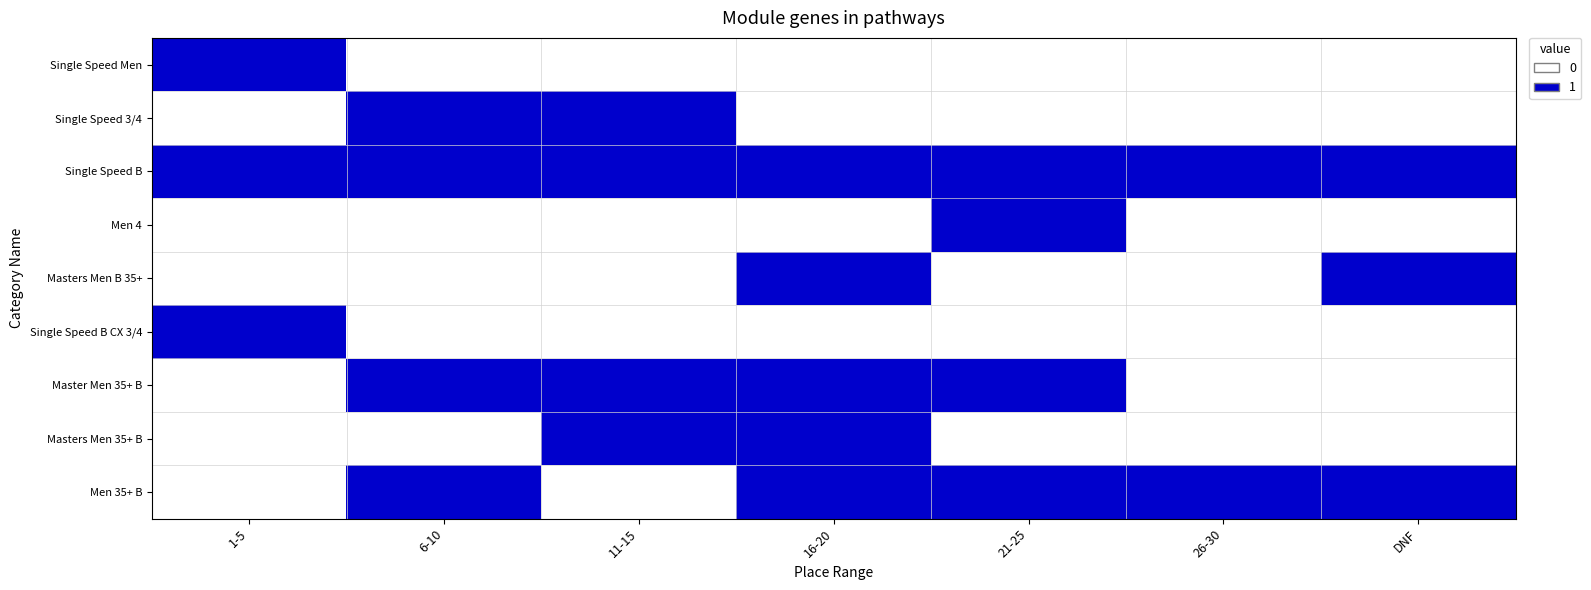

Between 1-5 and 21-25, which series saw the biggest shift?

Single Speed Men